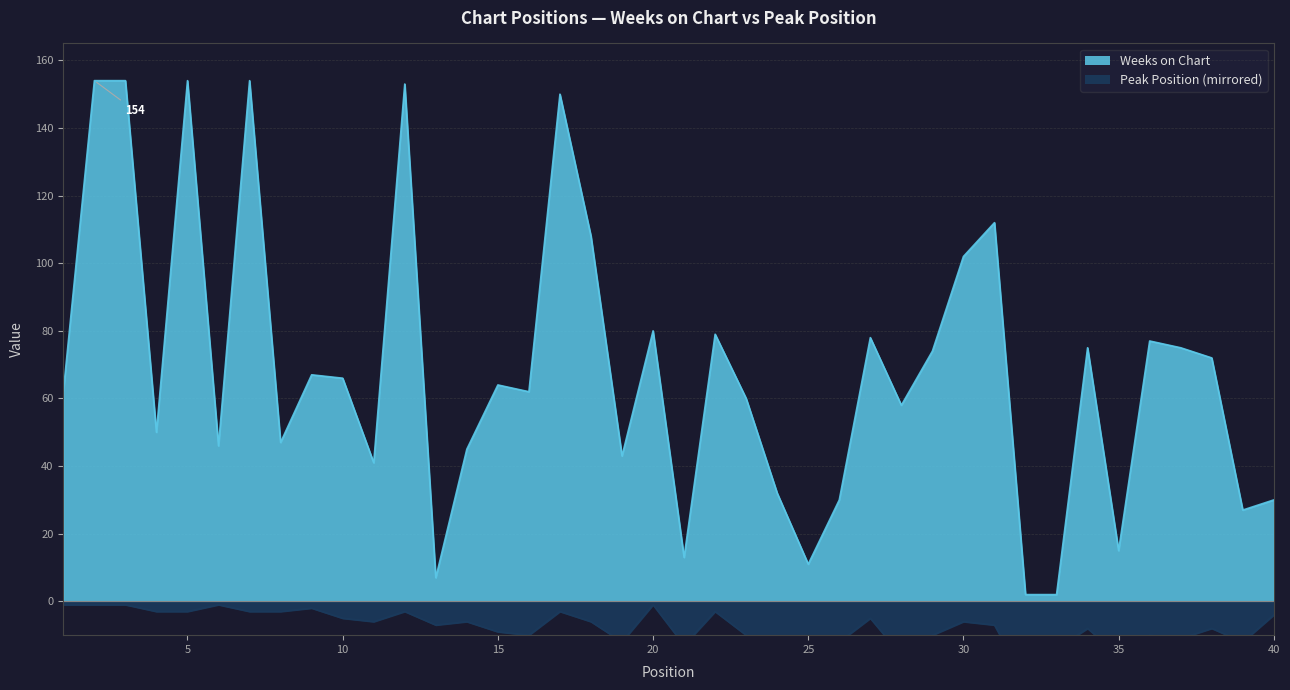

True or false: Peak Position and Weeks on Chart cross at least once.

False